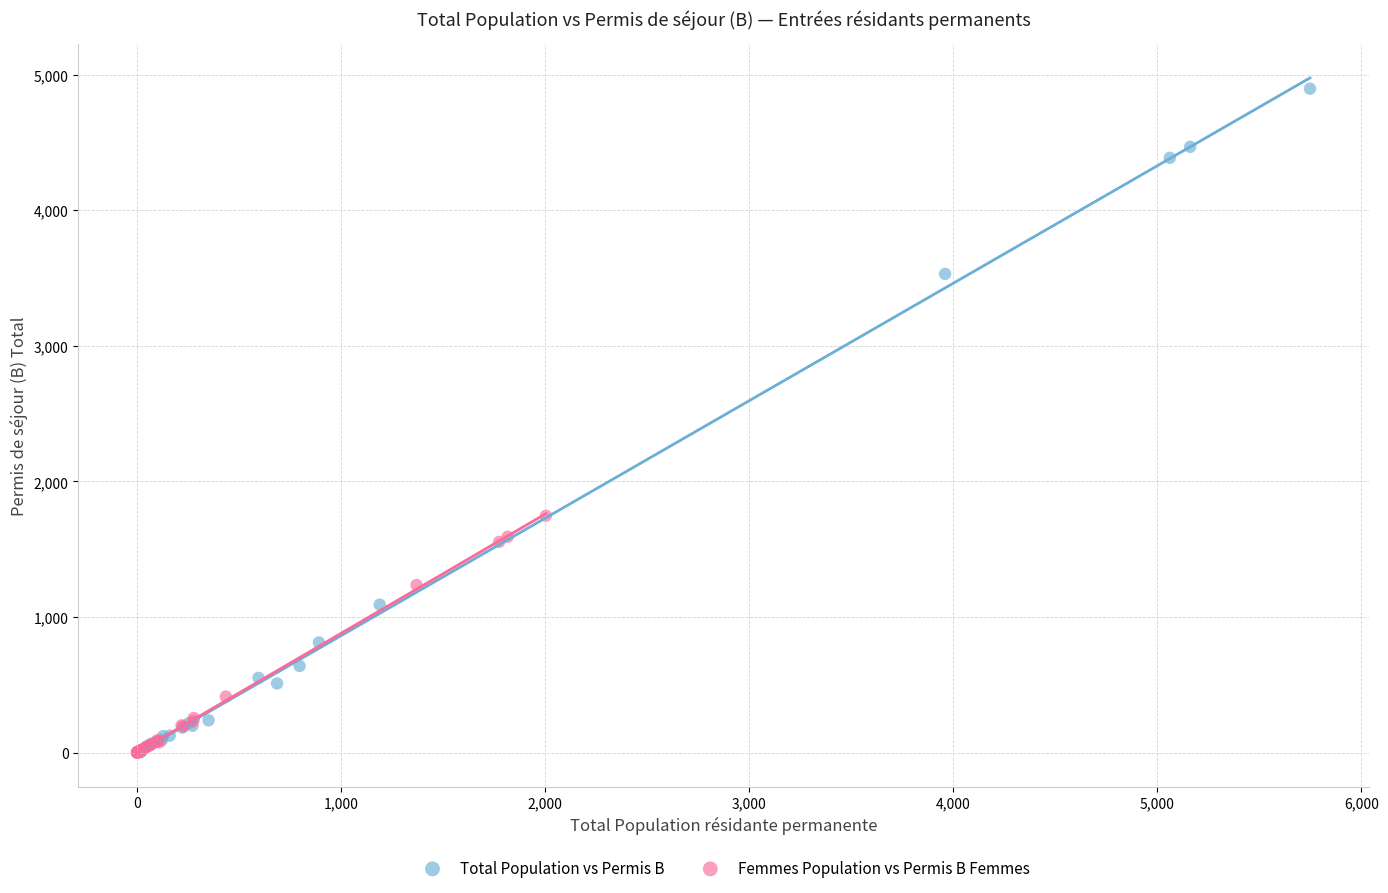

Which series reaches the maximum Y coordinate?

Total Population vs Permis B